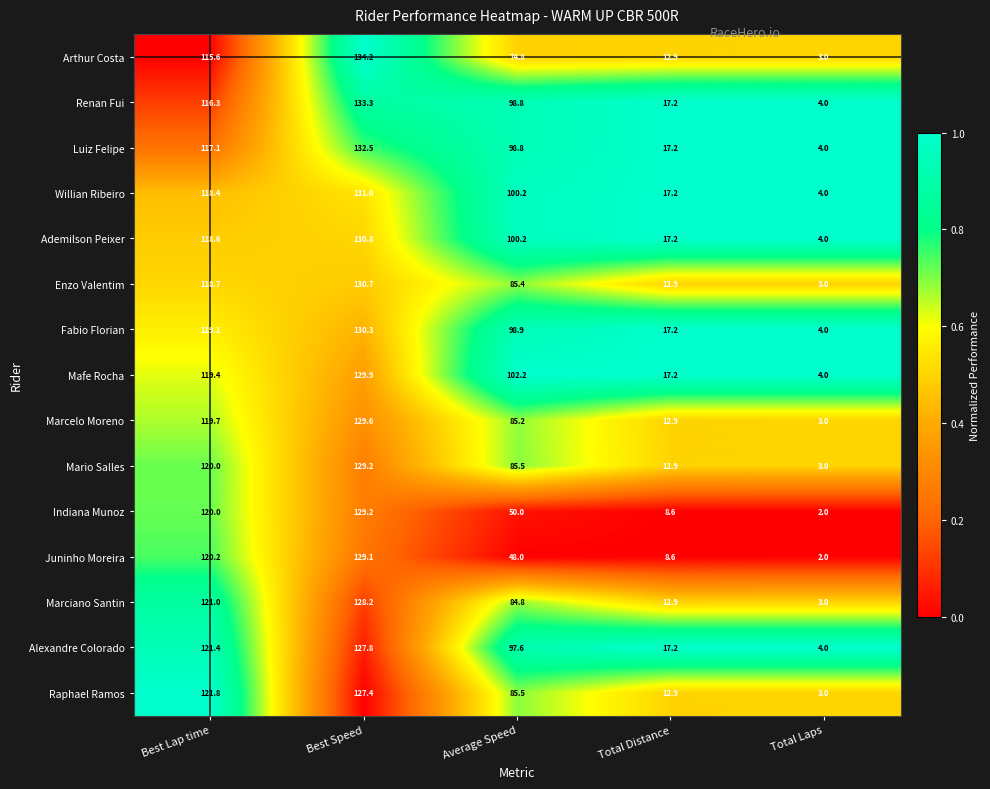

How many distinct data groups are displayed?

15